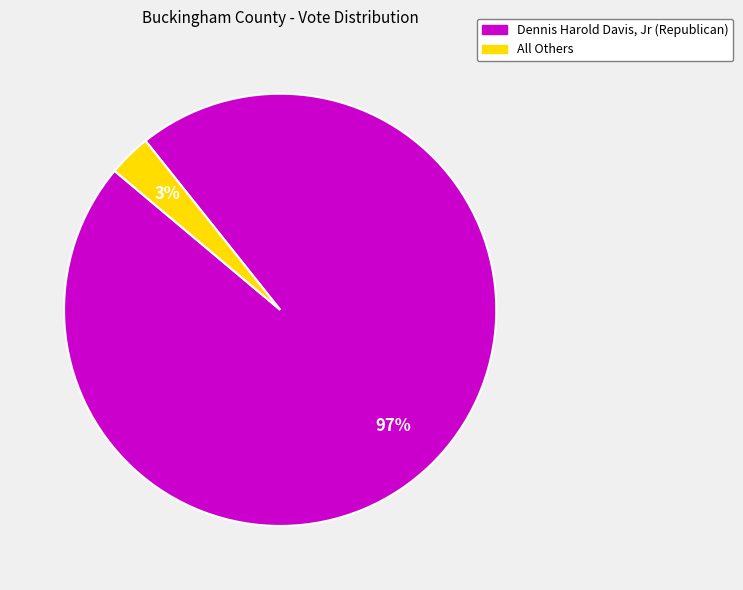

Combined, do Dennis Harold Davis, Jr (Republican) and All Others account for over 50%?

Yes